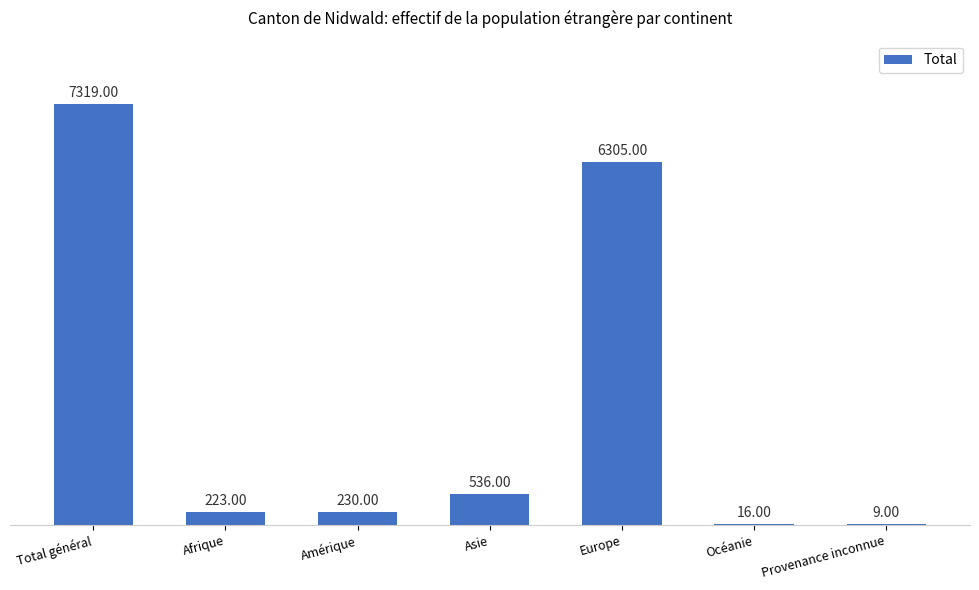

At which label is the value closest to 3664?

Europe